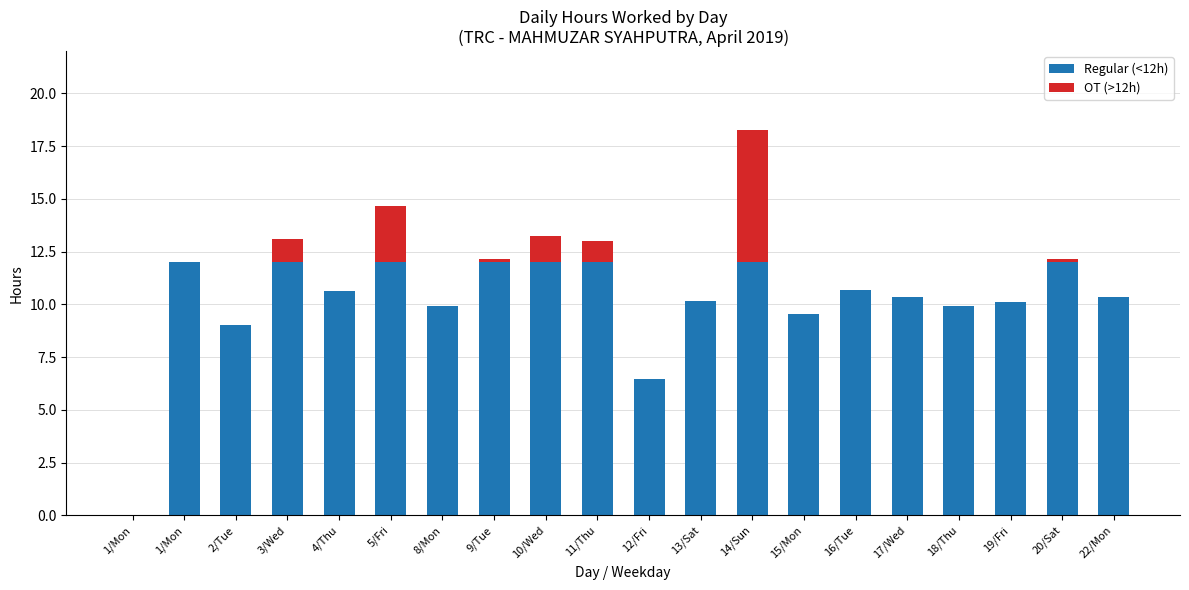

At 1/Mon, list the series in order from largest to smallest.

Regular (<12h), OT (>12h)